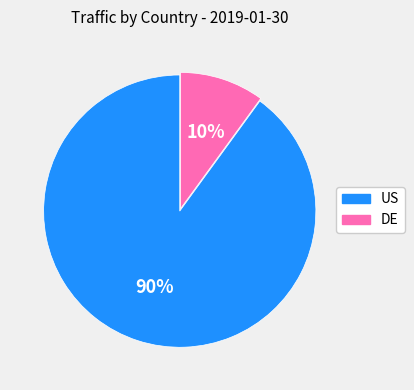

To the nearest percent, what is the average slice percentage?

50%